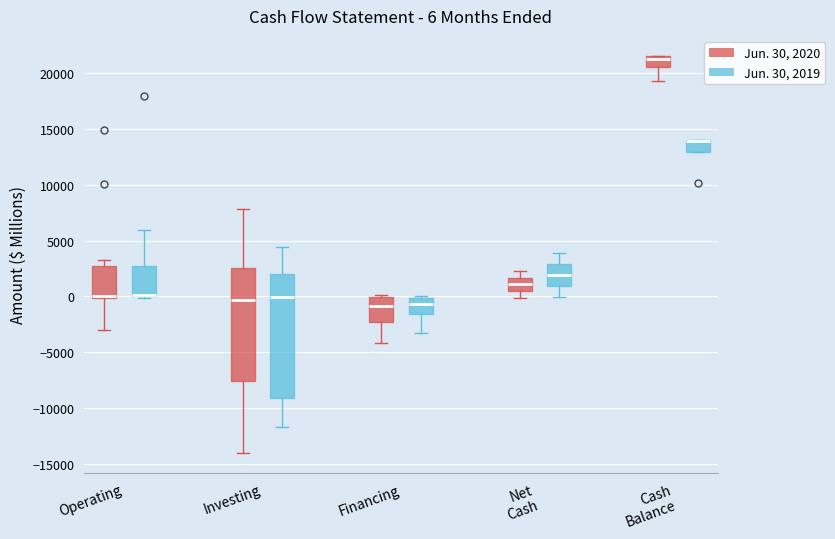

Comparing the boxes themselves (not the whiskers), which one is the tallest?

Investing (Jun. 30, 2019)